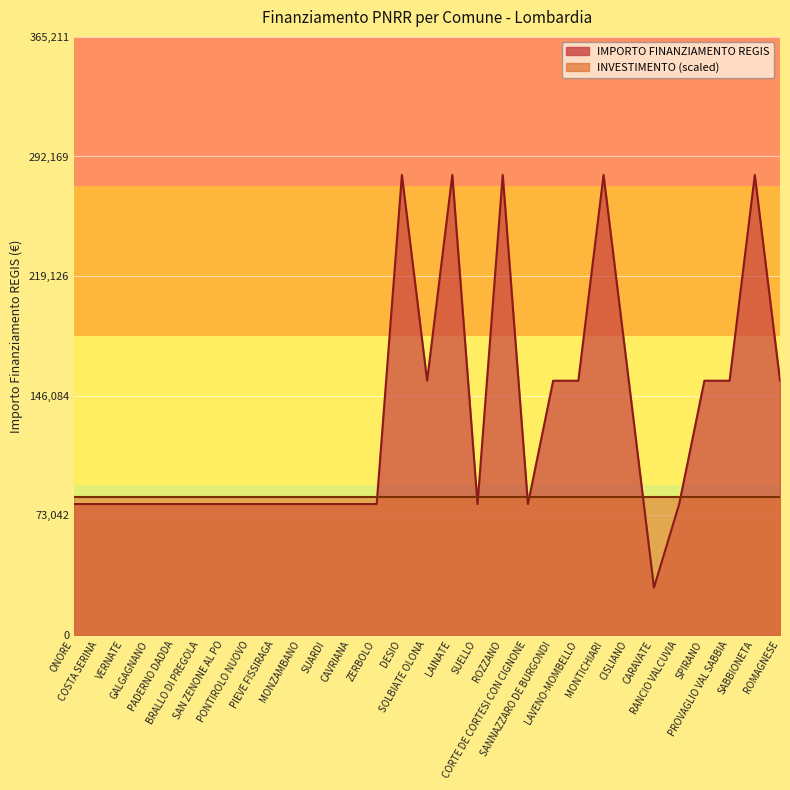

What is the label of the 26th point from the right?

GALGAGNANO